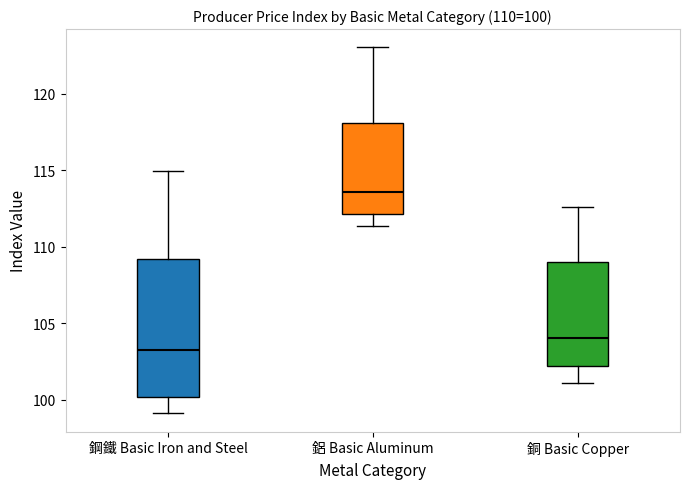

Comparing the boxes themselves (not the whiskers), which one is the tallest?

鋼鐵 Basic Iron and Steel